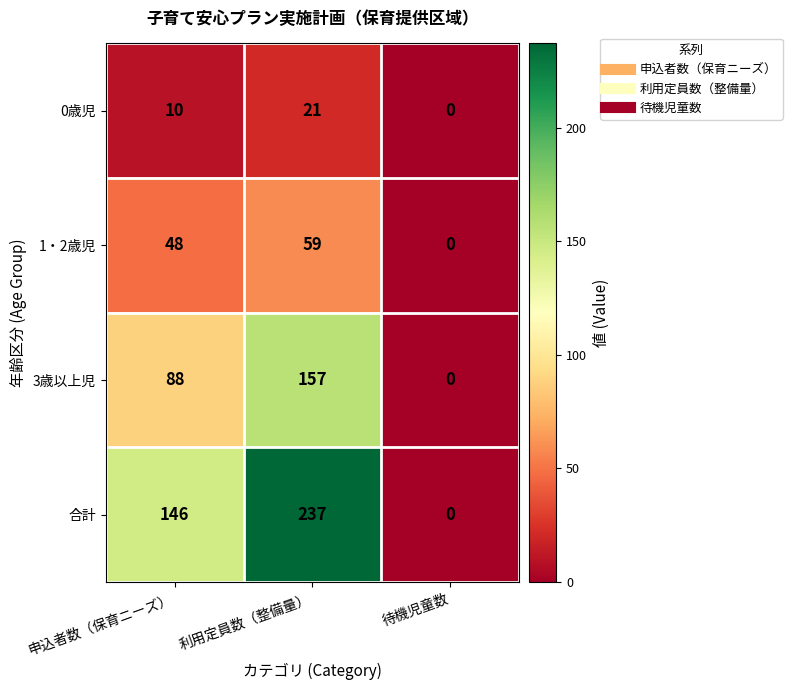

At which category is the sum across all series the highest?

利用定員数（整備量）